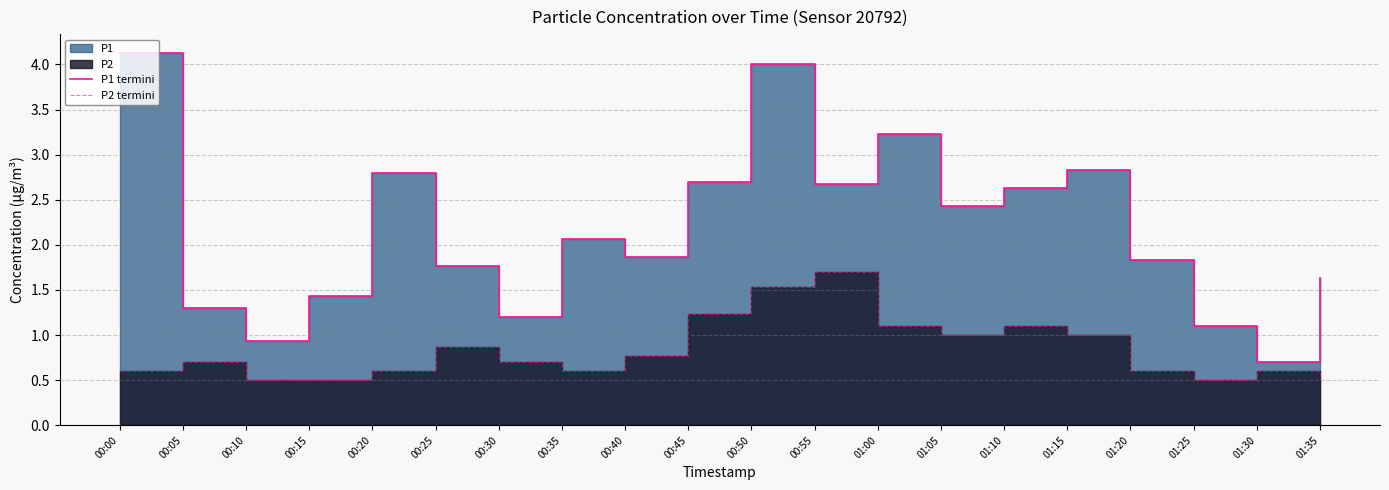

At which label does P1 termini reach its peak?

00:00